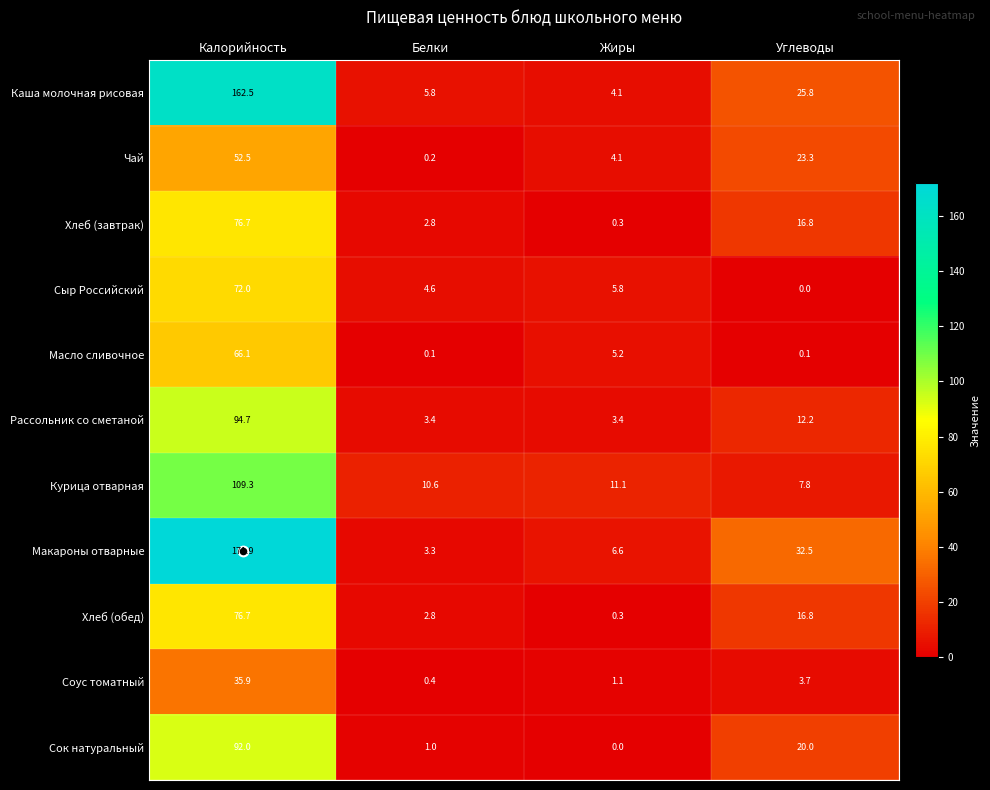

What is the maximum value for Макароны отварные?

171.9